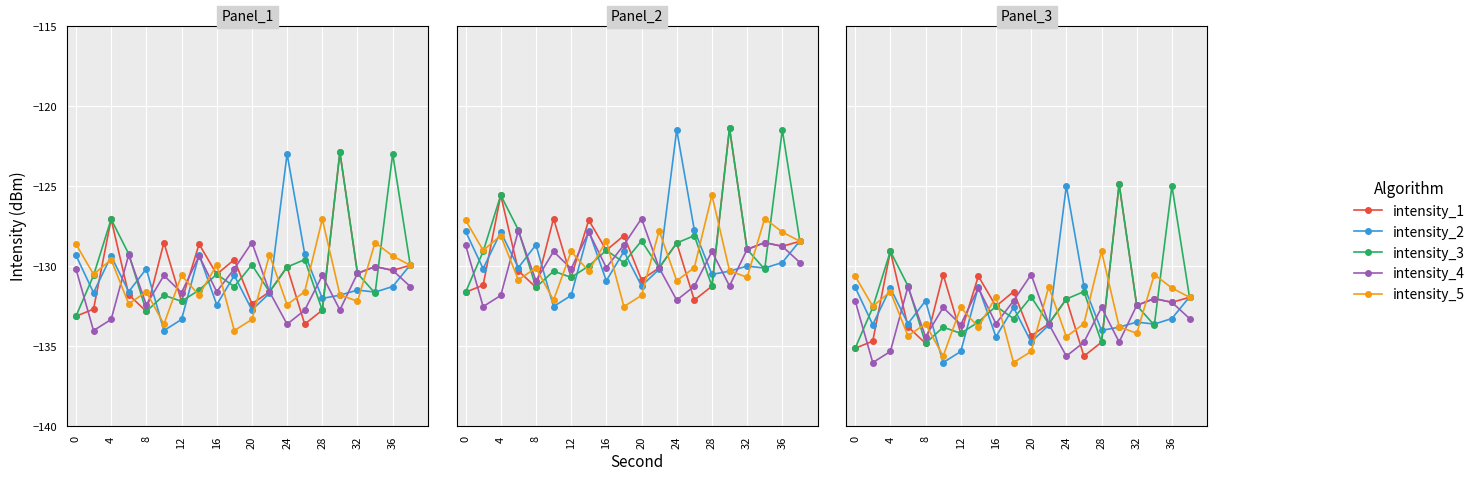

Is it true that intensity_1 equals -220.6 at 4?

False